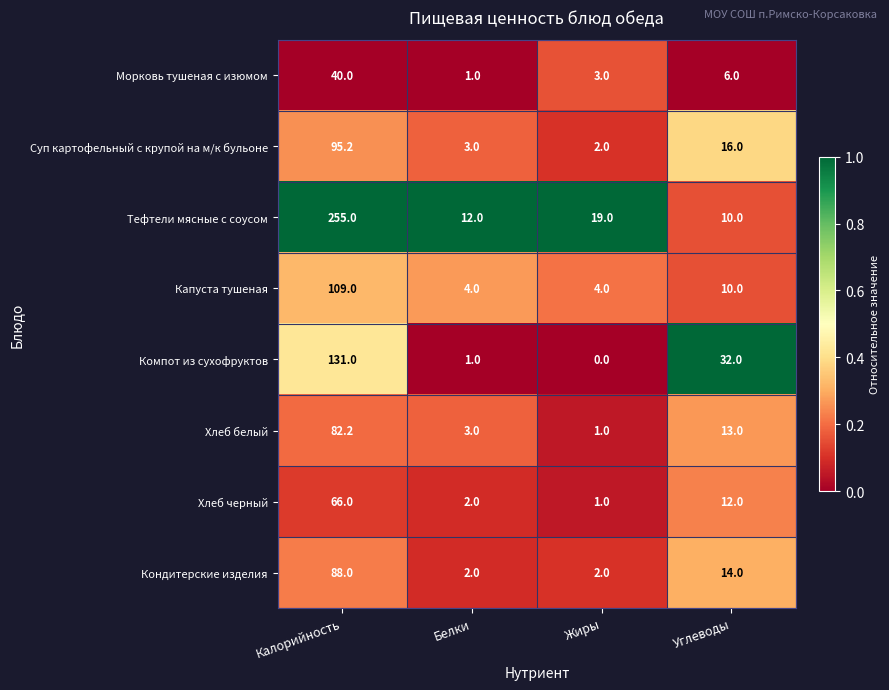

True or false: Морковь тушеная с изюмом has a value of 57.6 at Калорийность.

False